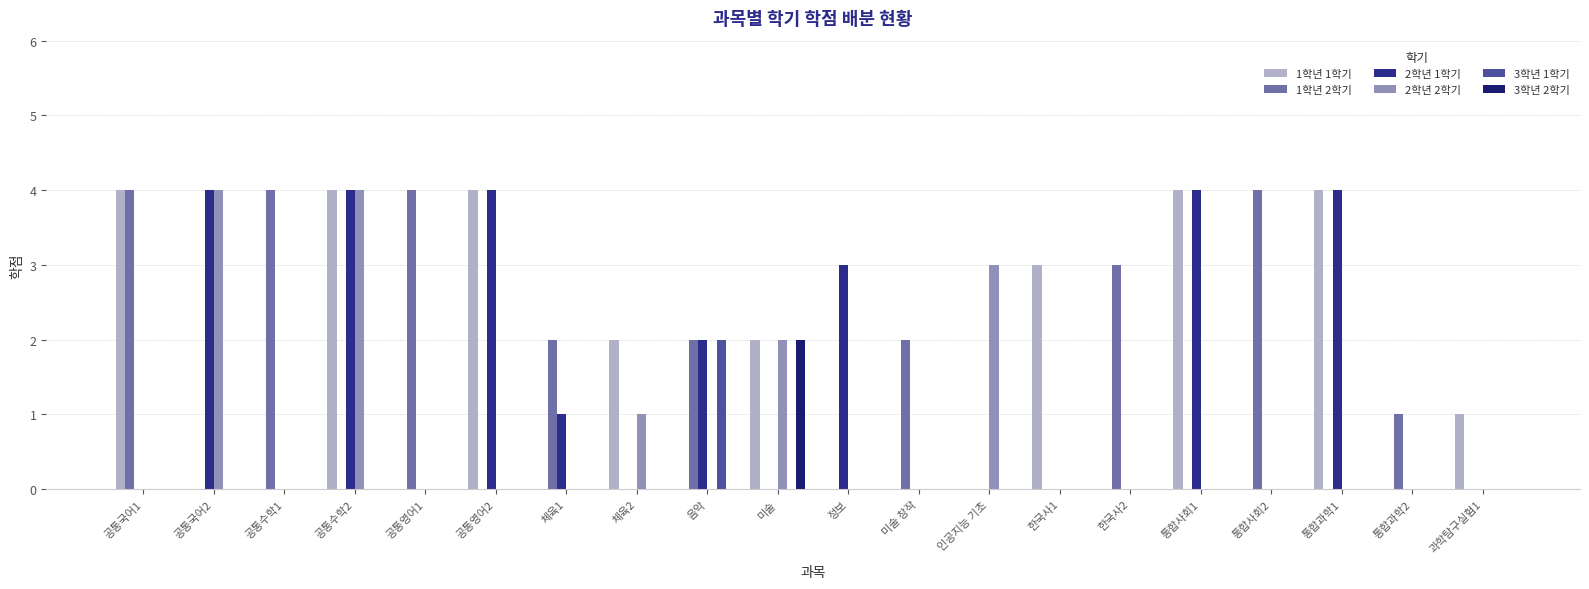

What position from the left is 통합과학2?

19